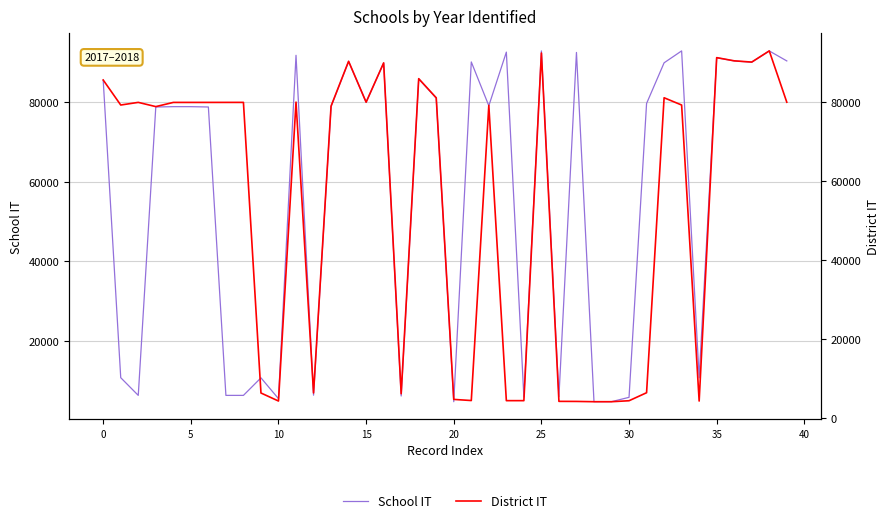

What is the sum of all District IT values?

2158446